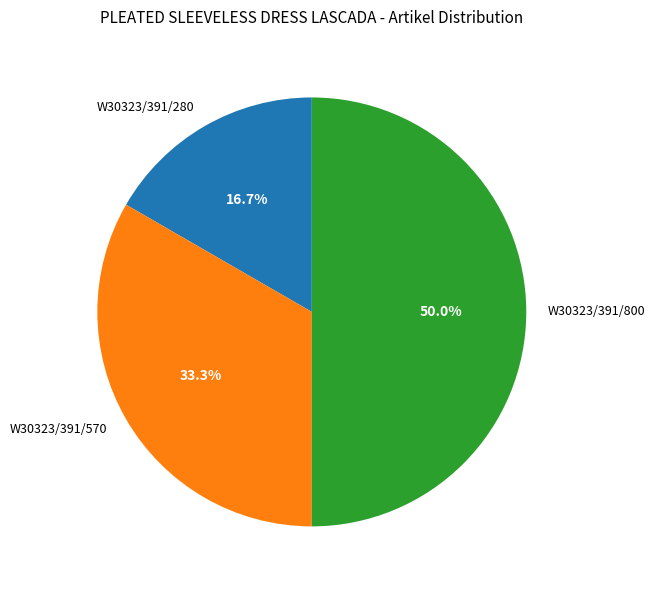

To the nearest percent, what is the average slice percentage?

33%